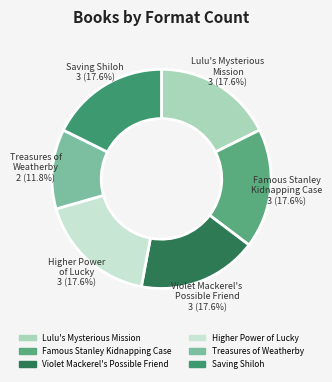

How much of the chart is everything except Lulu's Mysterious Mission?

82.4%